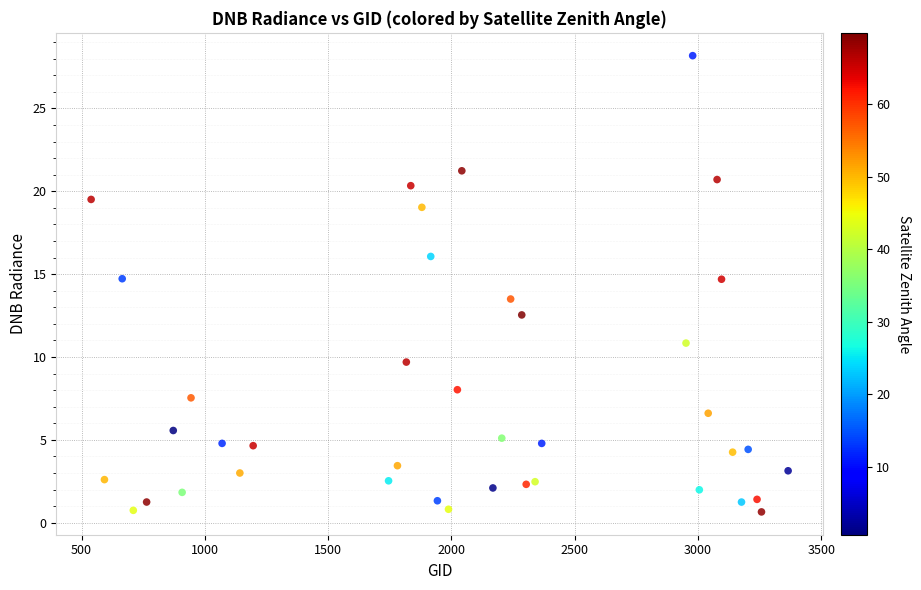

What is the range of Y values (max minus min)?

27.5